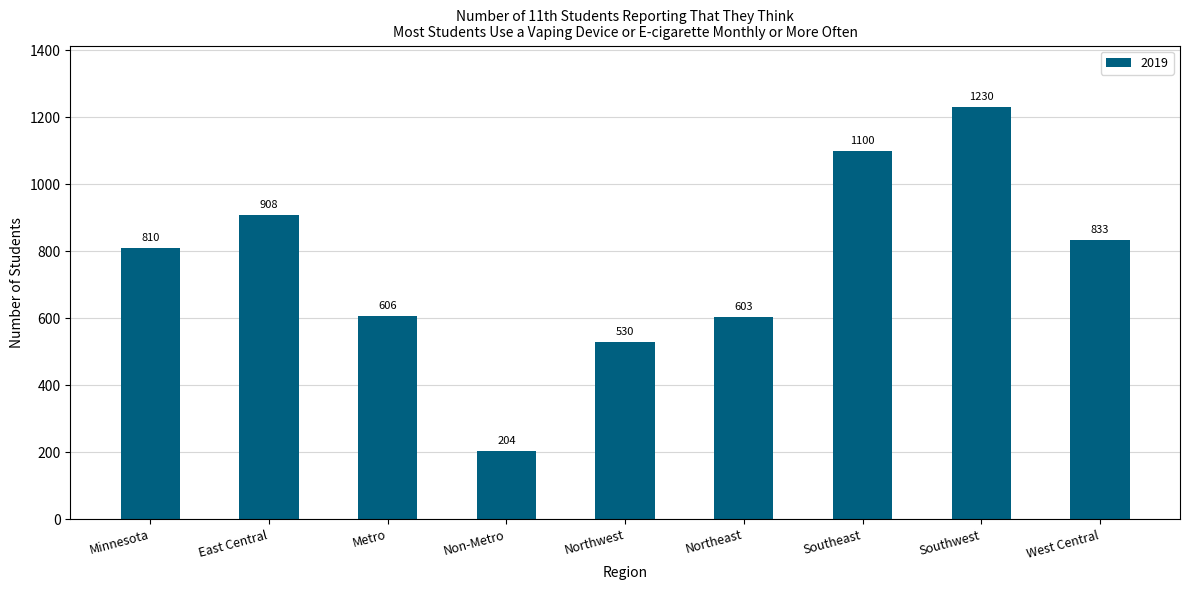

How many categories are shown in the chart?

9